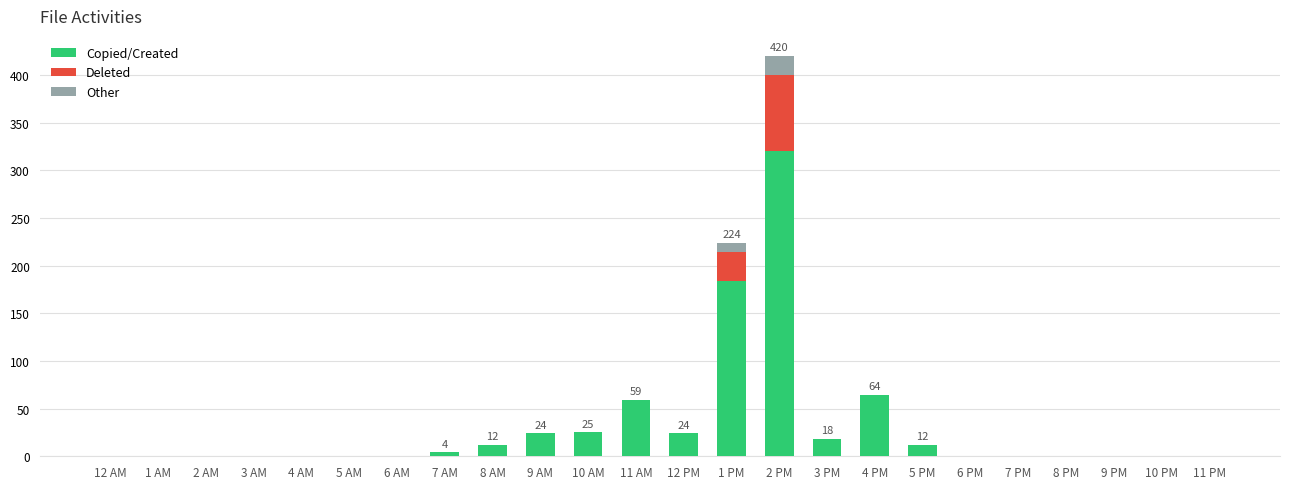

At which label is Copied/Created closest to 160?

1 PM